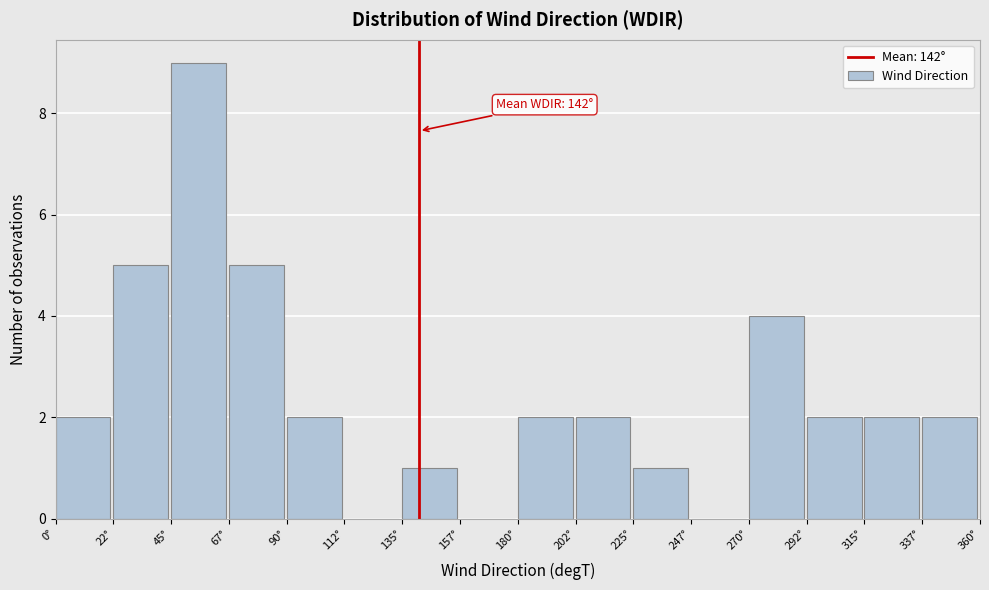

Which range on the x-axis has the tallest bar?

45.0 to 67.5